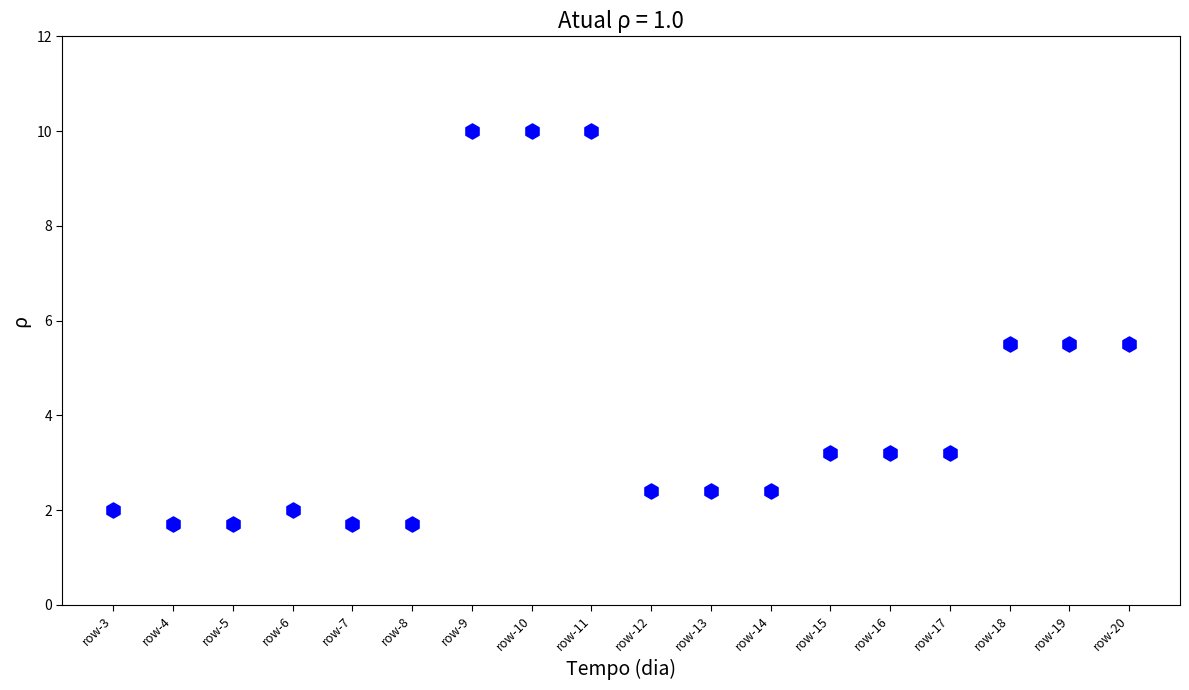

What is the range of Y values (max minus min)?

8.3